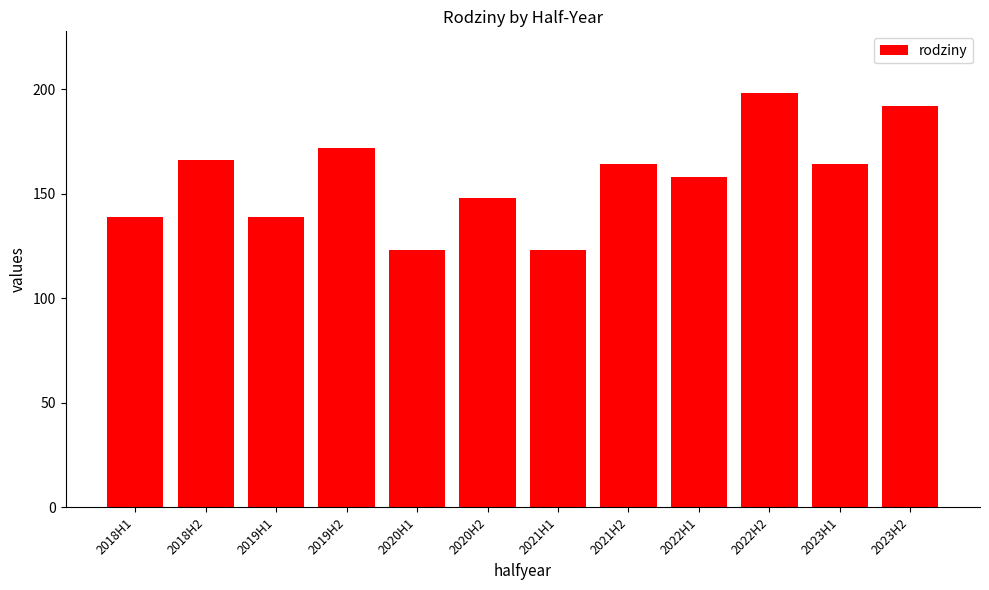

Is it true that the value at 2018H1 is 212?

False